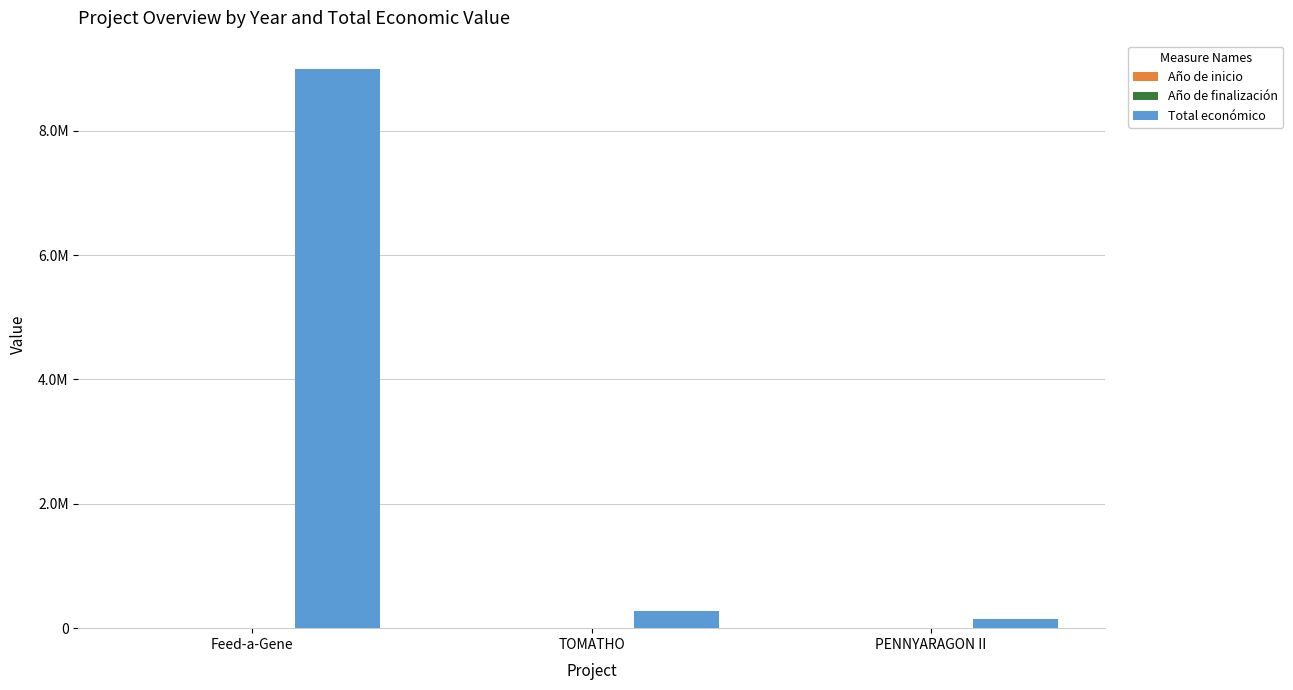

What position from the left is Feed-a-Gene?

1